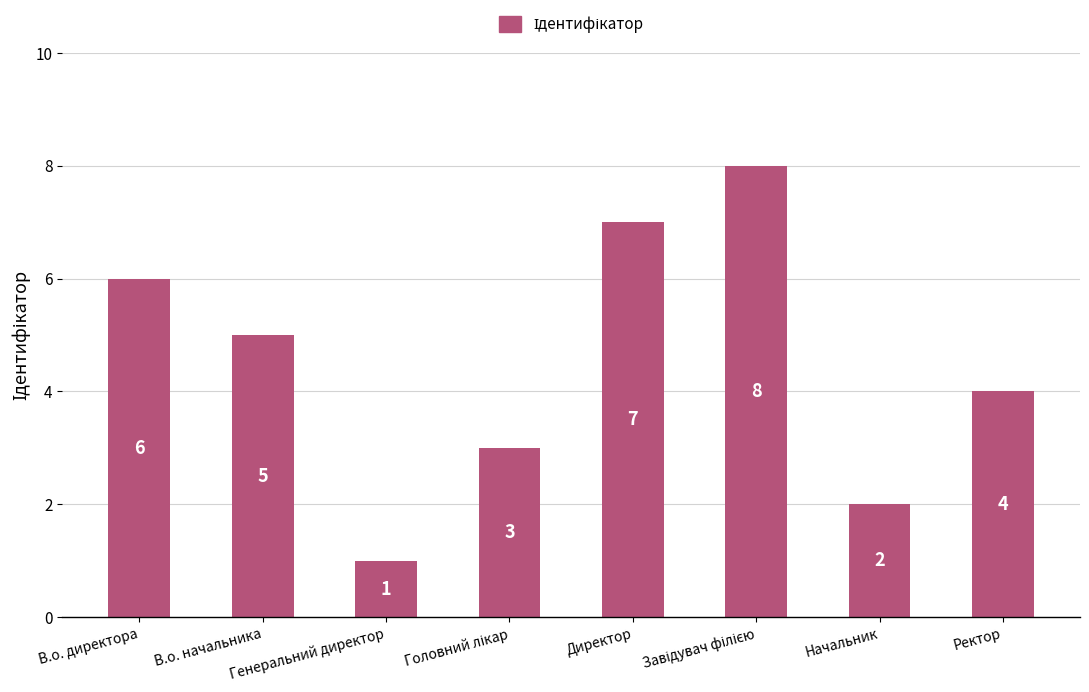

What is the smallest value displayed?

1